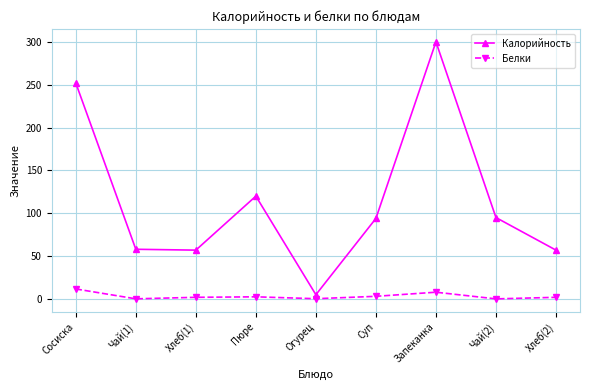

What position from the left is Запеканка?

7